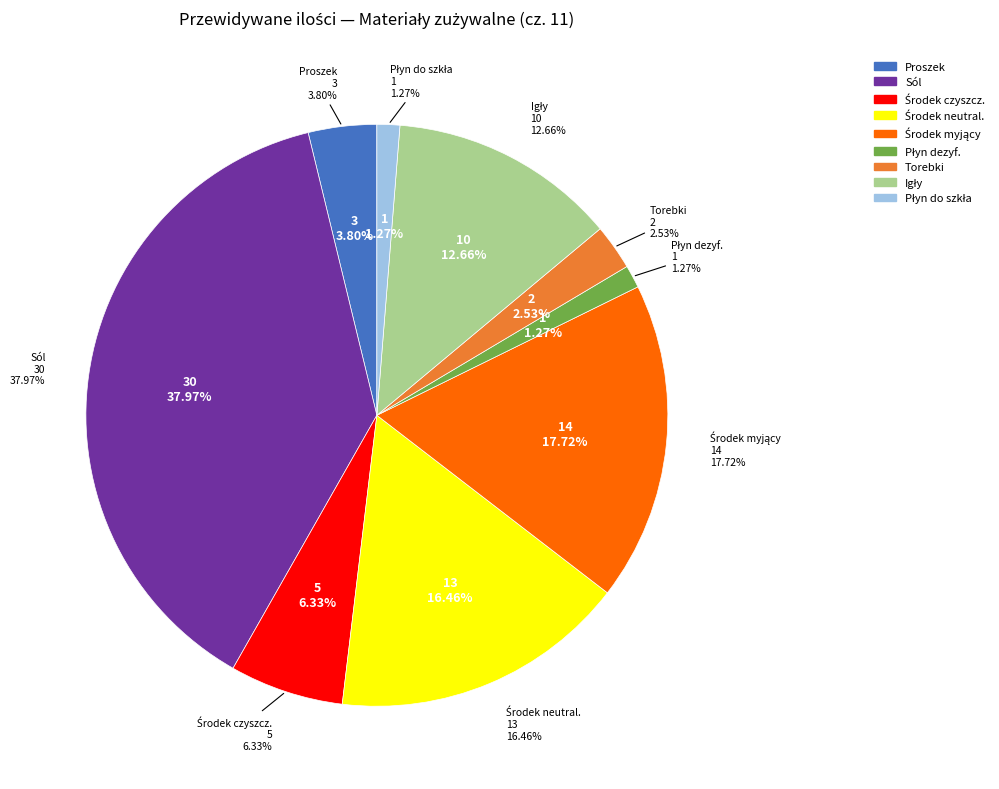

The Płyn do szkła slice represents 11% of the pie. True or false?

False